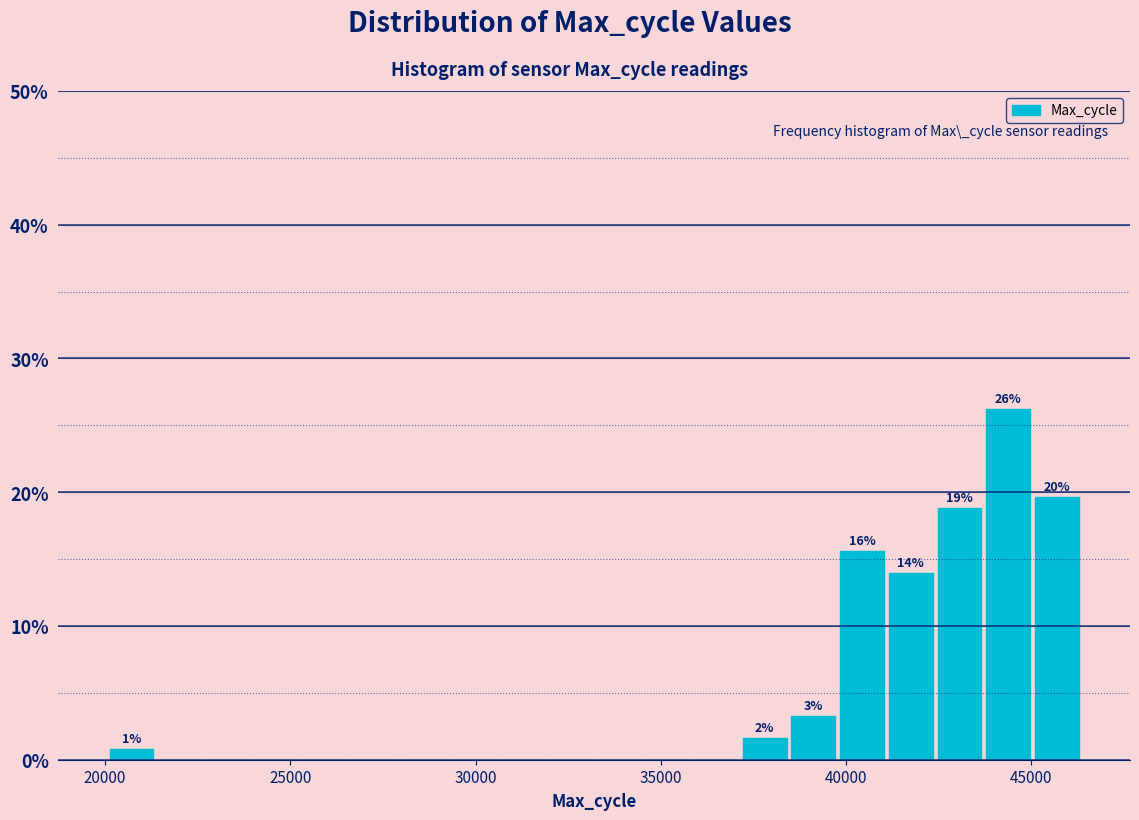

Read against the x-axis, roughly where is the centre of the tallest bar?

44500